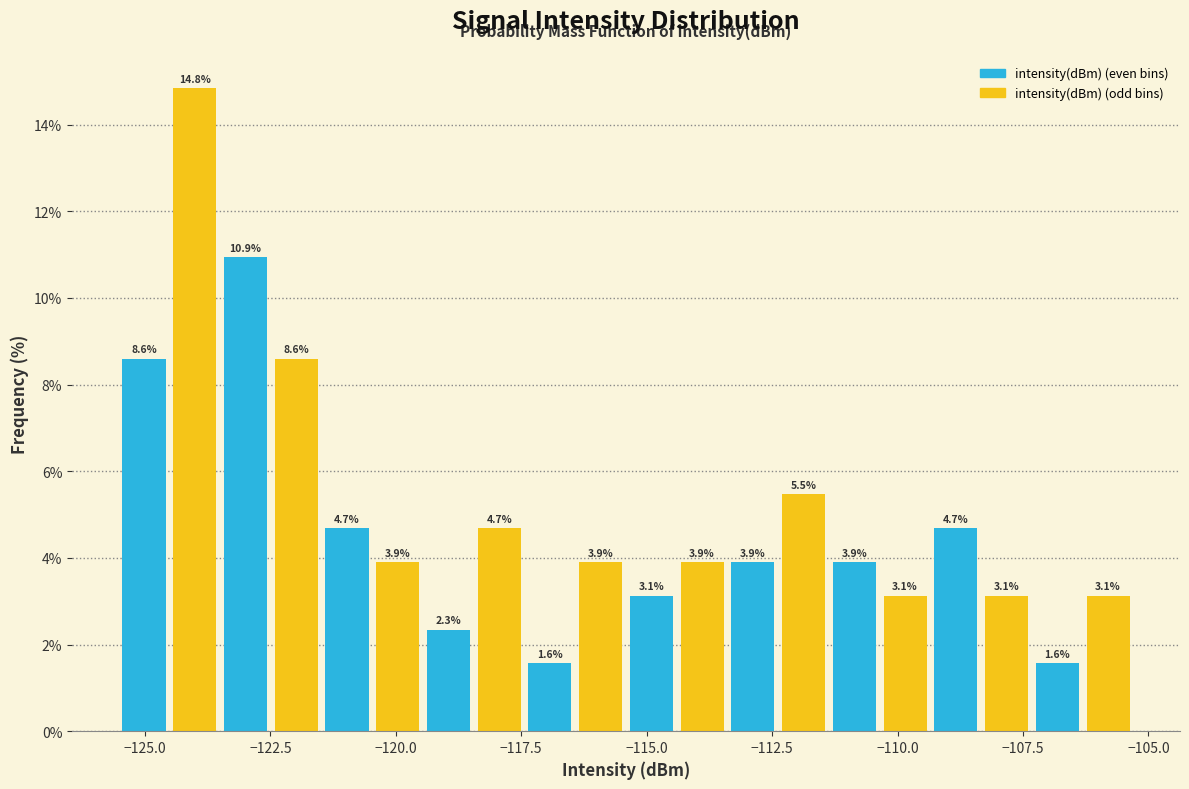

Read against the x-axis, roughly where is the centre of the tallest bar?

-124.0